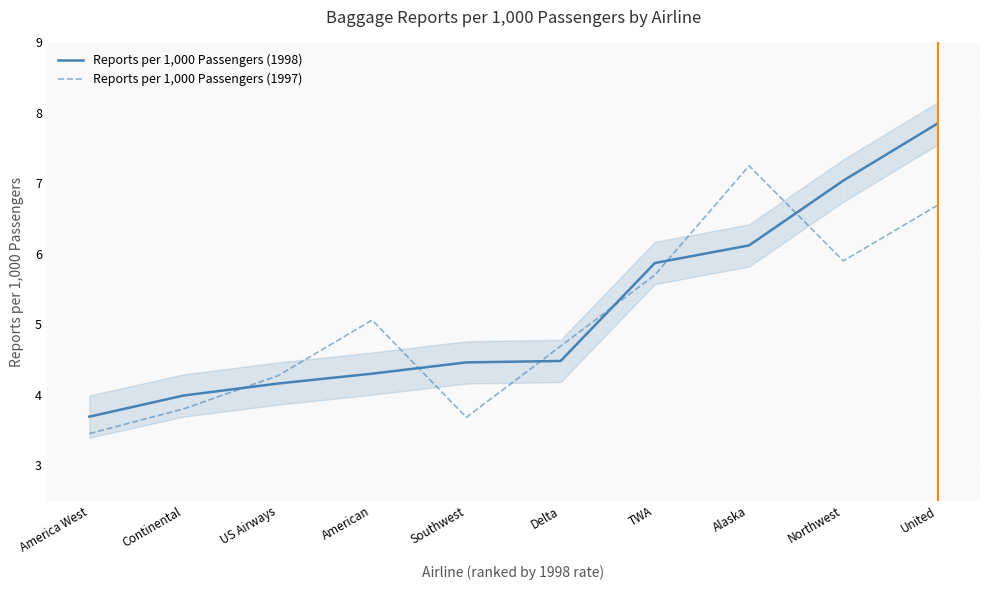

Which category has the highest value in the Reports per 1,000 Passengers (1998) series?

United